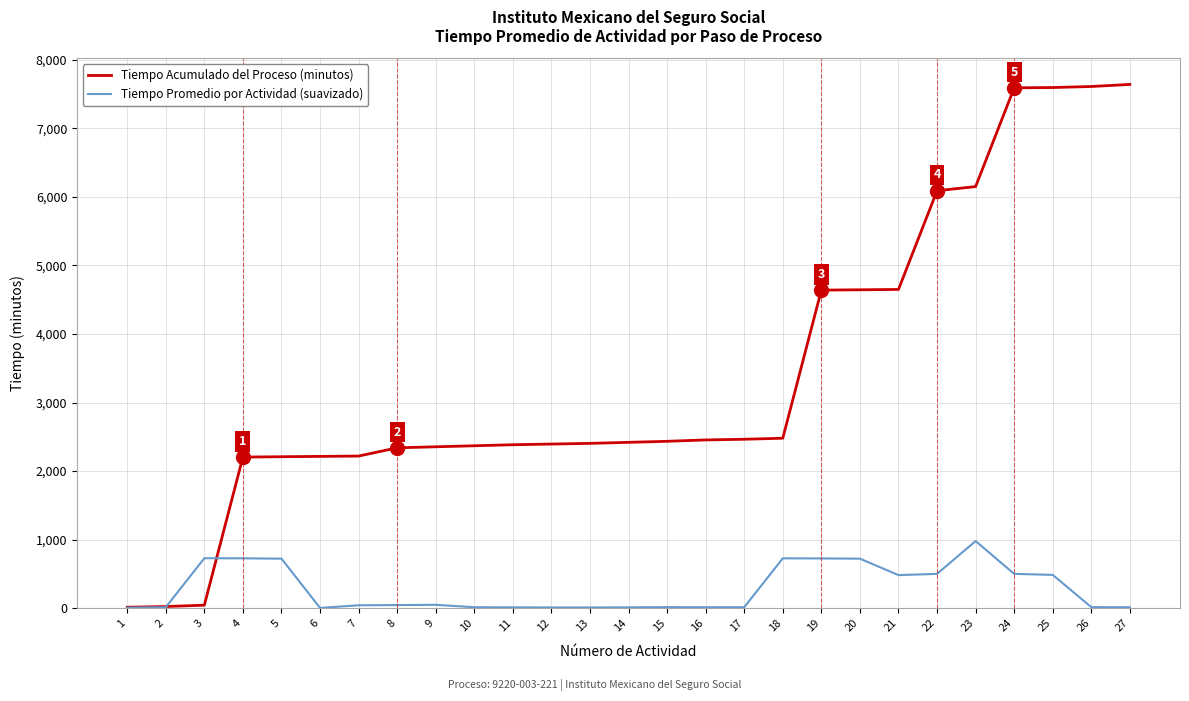

Rank the series at 7 from highest to lowest value.

Tiempo Acumulado del Proceso (minutos), Tiempo Promedio por Actividad (suavizado)